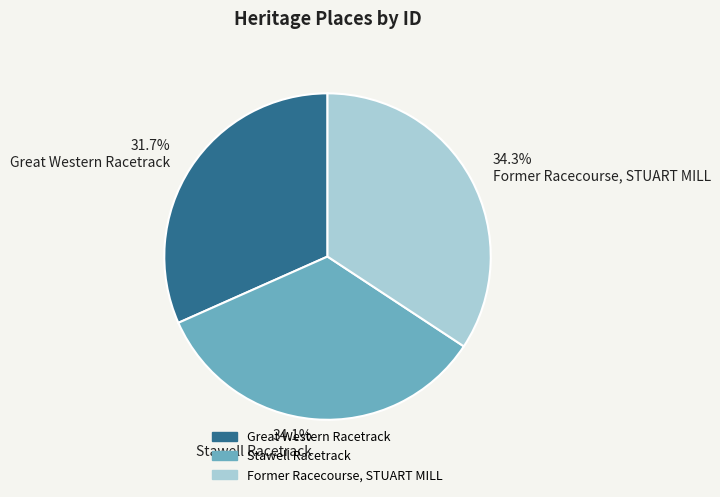

What is the ratio of the value at Stawell Racetrack to the value at Great Western Racetrack?

1.1